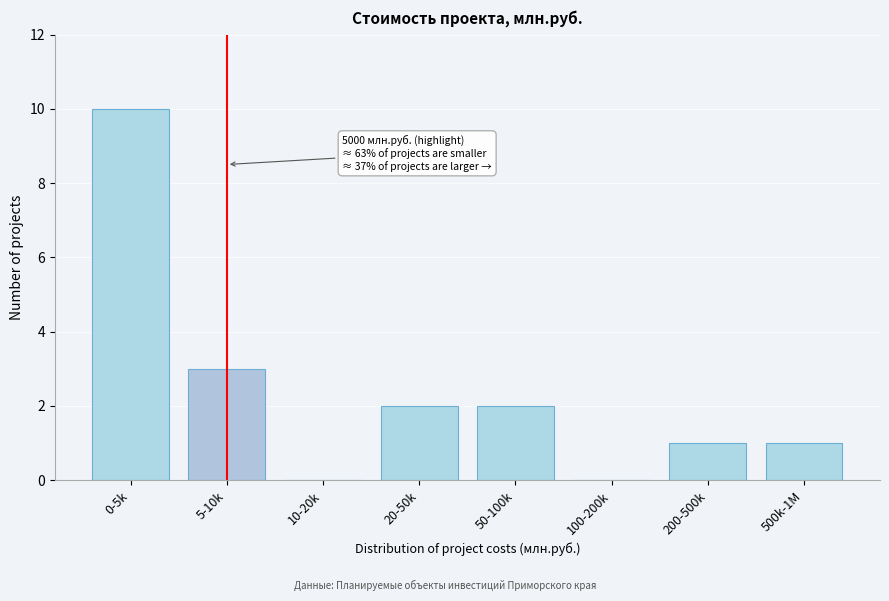

Reading left to right, list all the values displayed in this chart.

0-5k=10	5-10k=3	10-20k=0	20-50k=2	50-100k=2	100-200k=0	200-500k=1	500k-1M=1